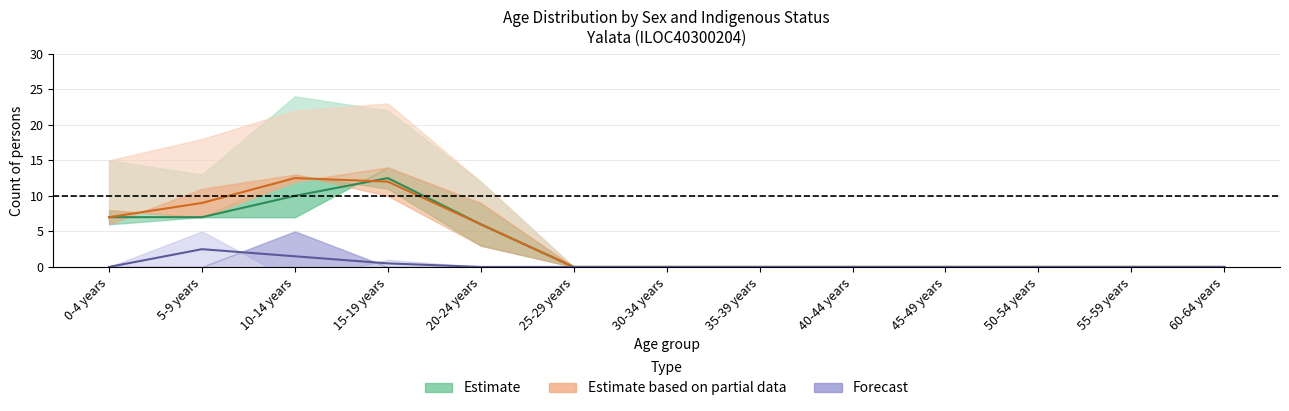

True or false: Forecast and Estimate based on partial data cross at least once.

False